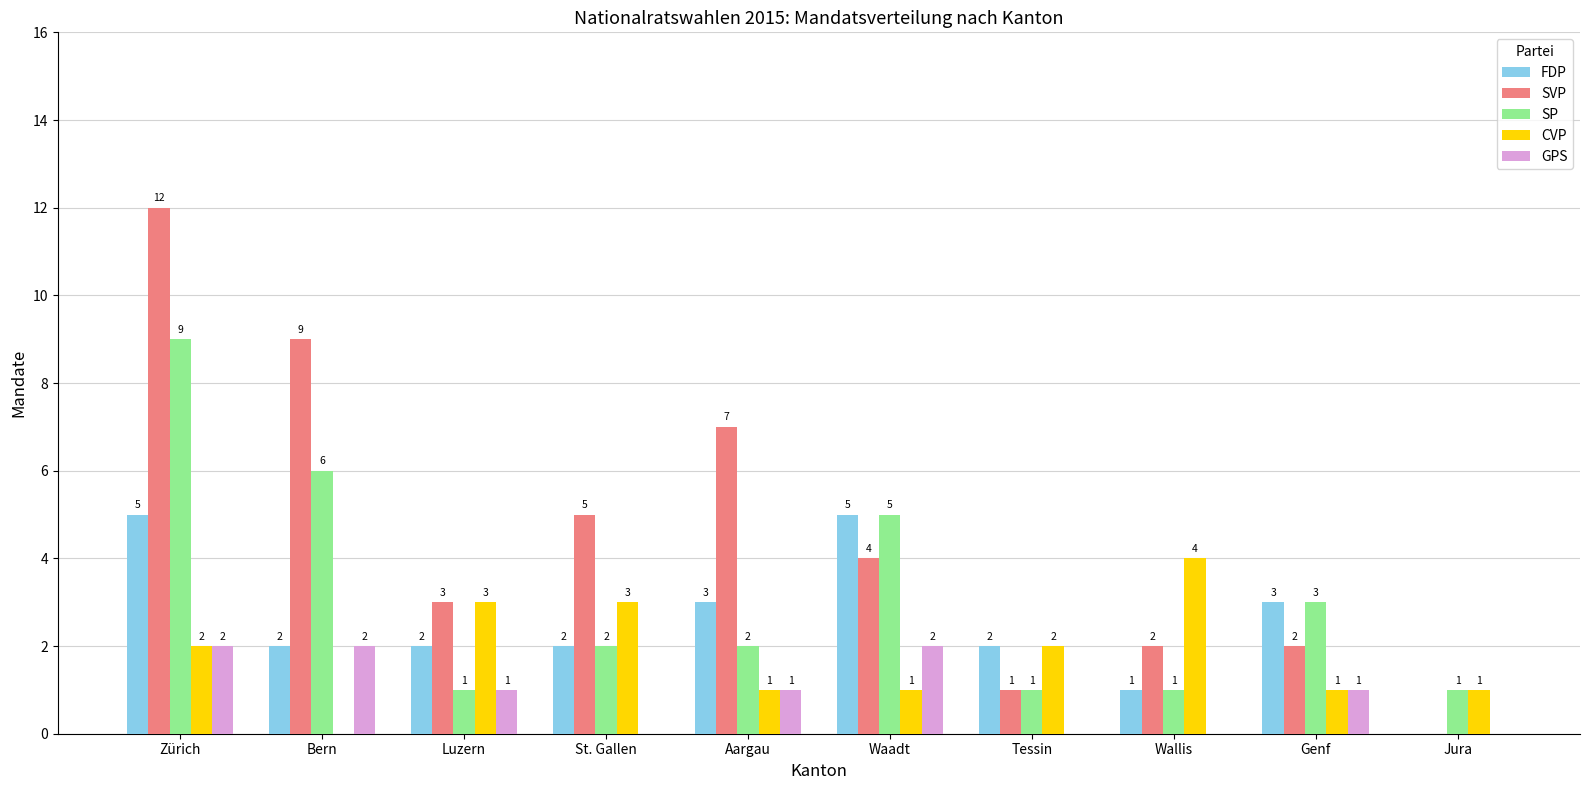

What is the maximum value for CVP?

4